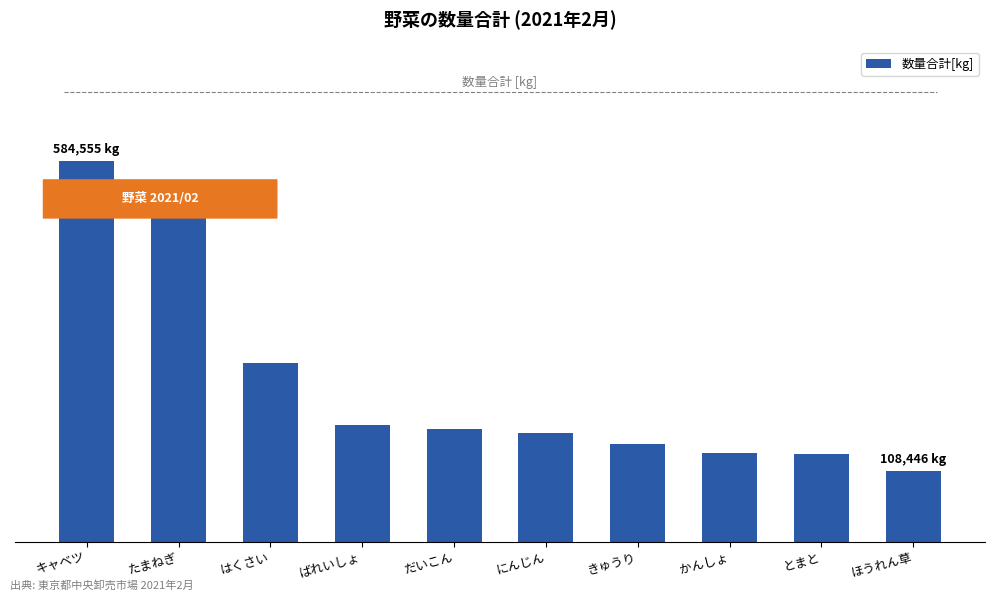

The chart shows a value of 173326 at だいこん. True or false?

True